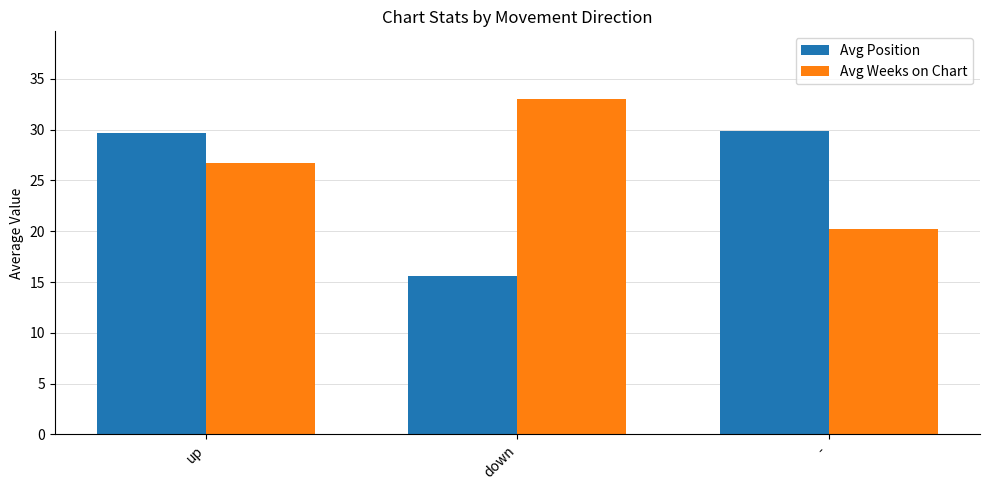

Which series has the largest total across all categories?

Avg Weeks on Chart